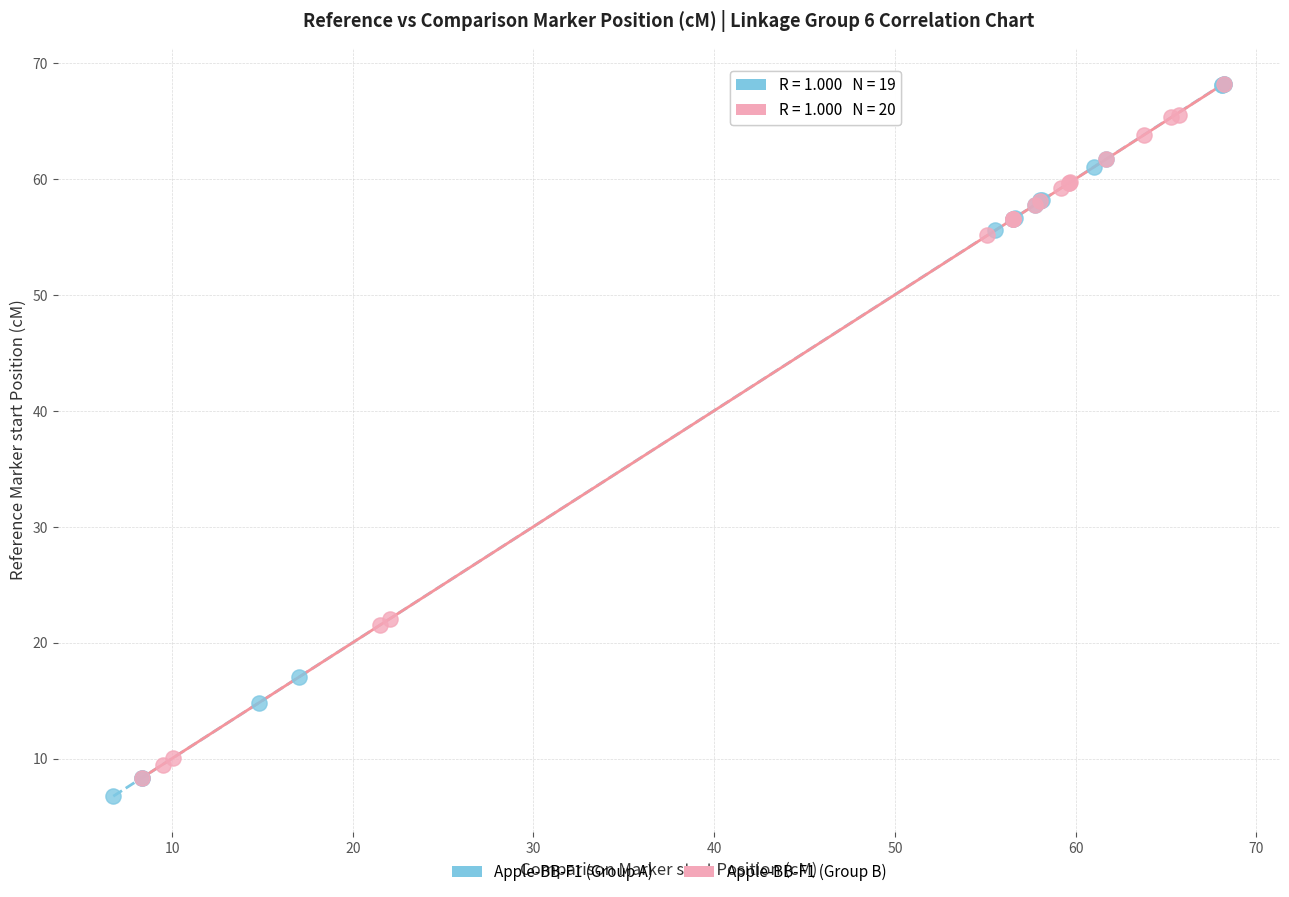

What are all the series names shown in the legend?

Apple-BB-F1 (Group A), Apple-BB-F1 (Group B)